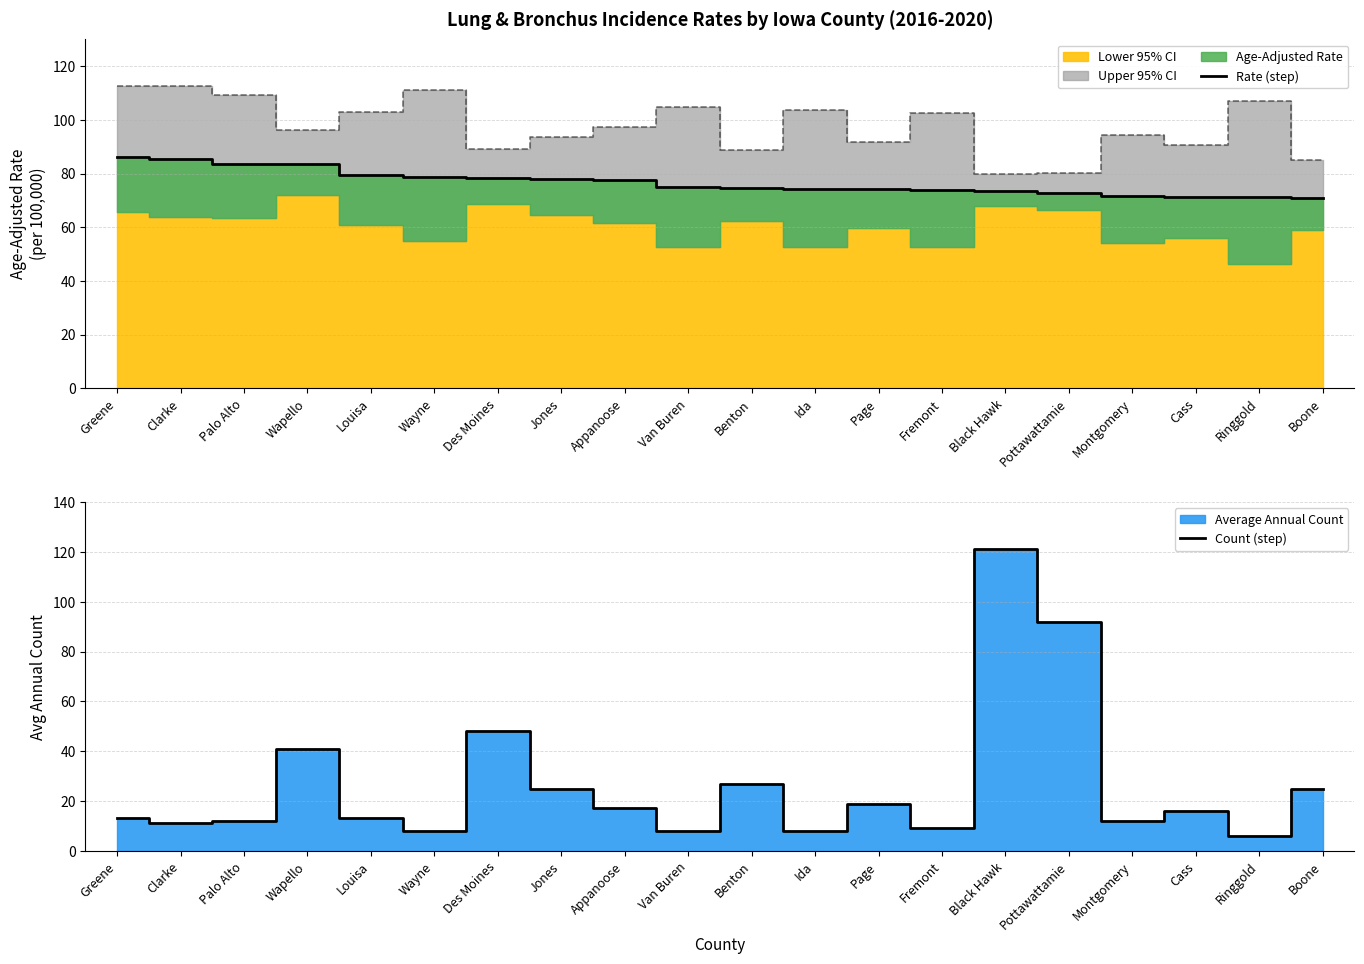

What is the difference between the maximum and minimum values in the Count (step) series?

115